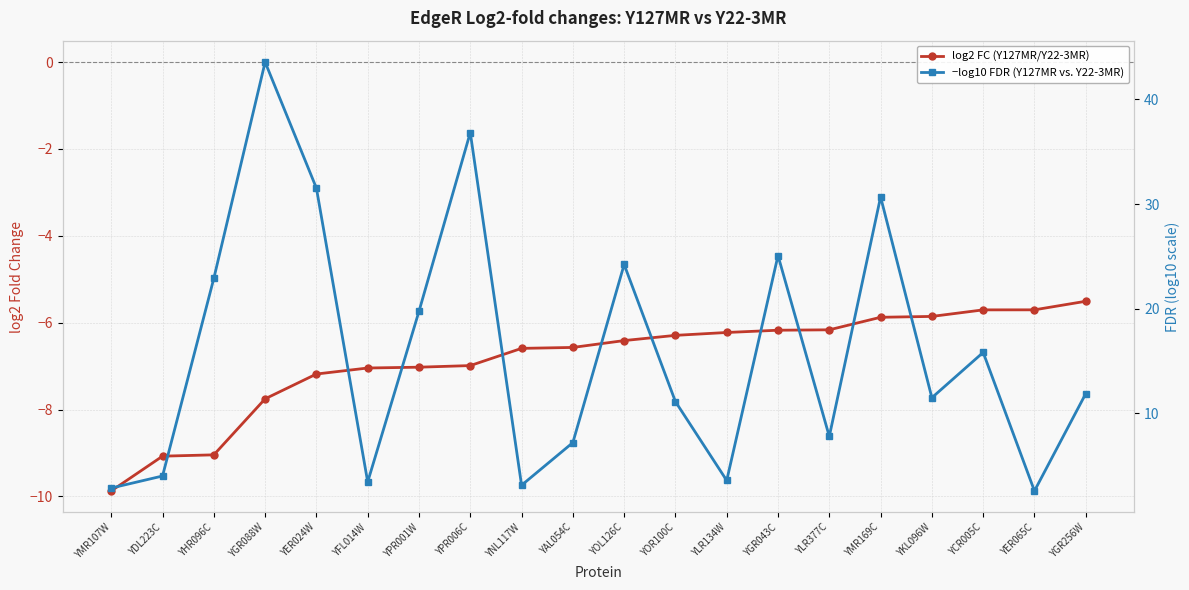

The −log10 FDR (Y127MR vs. Y22-3MR) series shows 4.4 at YCR005C. True or false?

False